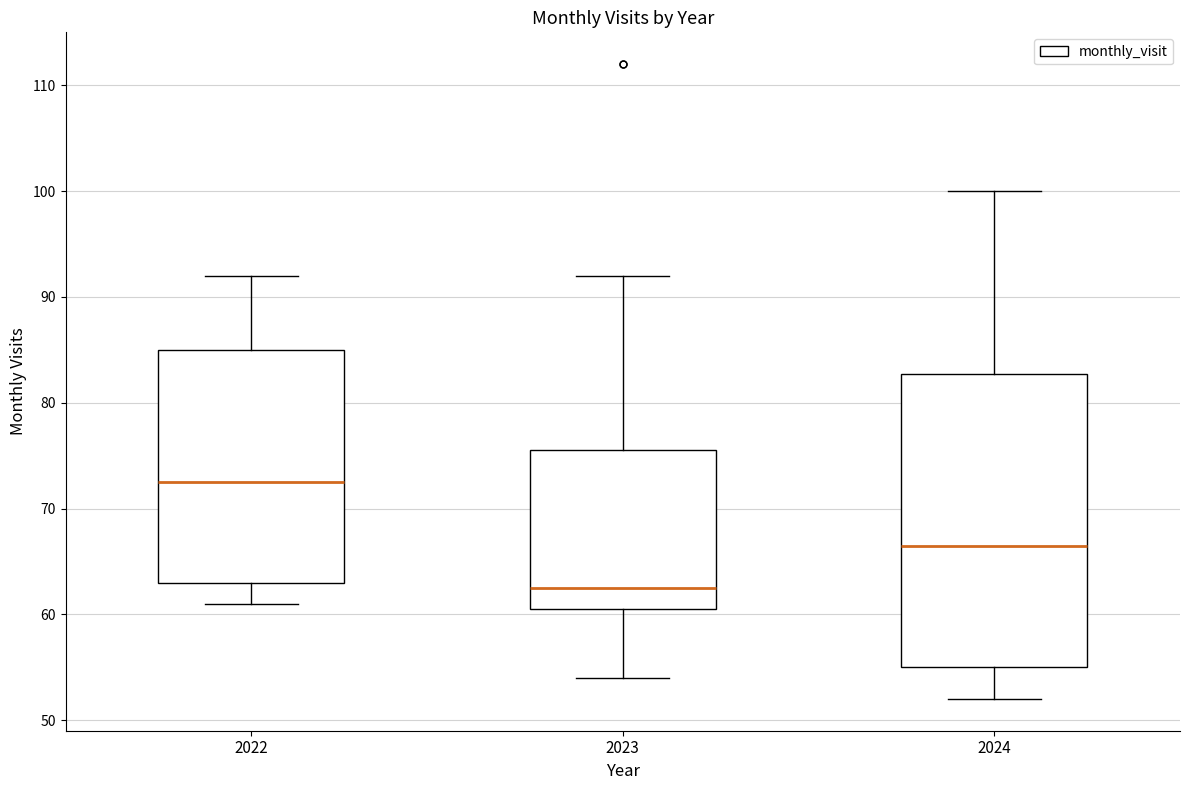

Reading left to right, read every box against the y-axis: the position of its median line, the range the box covers, and the ends of its whiskers. The values are not printed on the chart, so give them approximately, as read against the axis.

2022: median 73, box 63 to 85, whiskers 61 to 92
2023: median 63, box 61 to 76, whiskers 54 to 92
2024: median 67, box 55 to 83, whiskers 52 to 100